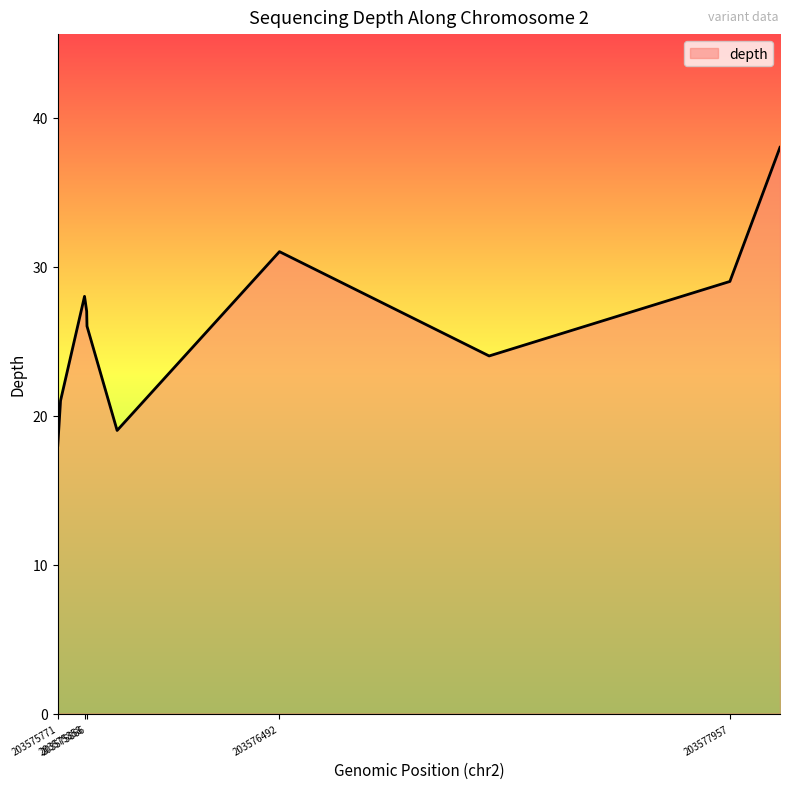

What is the difference between the maximum and minimum values?

20